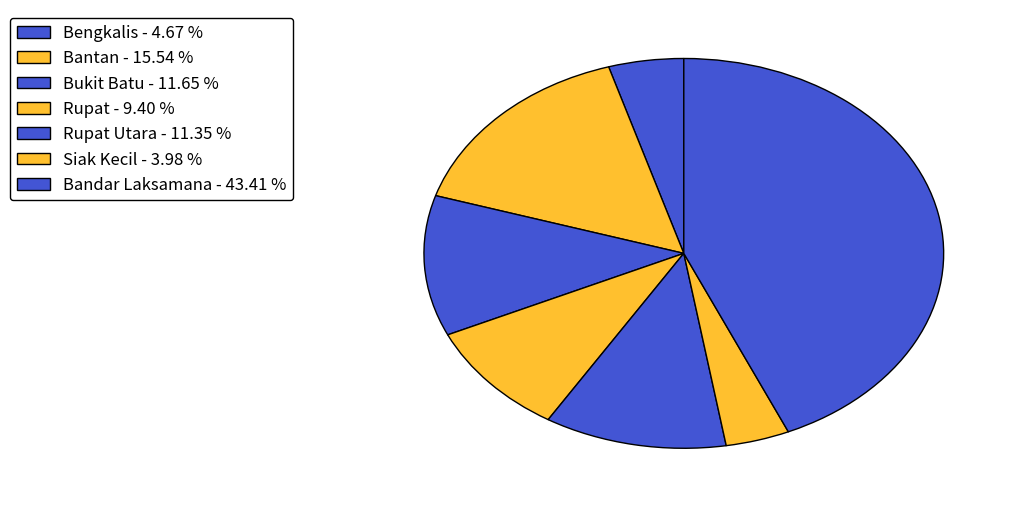

How many segments does this pie chart have?

7